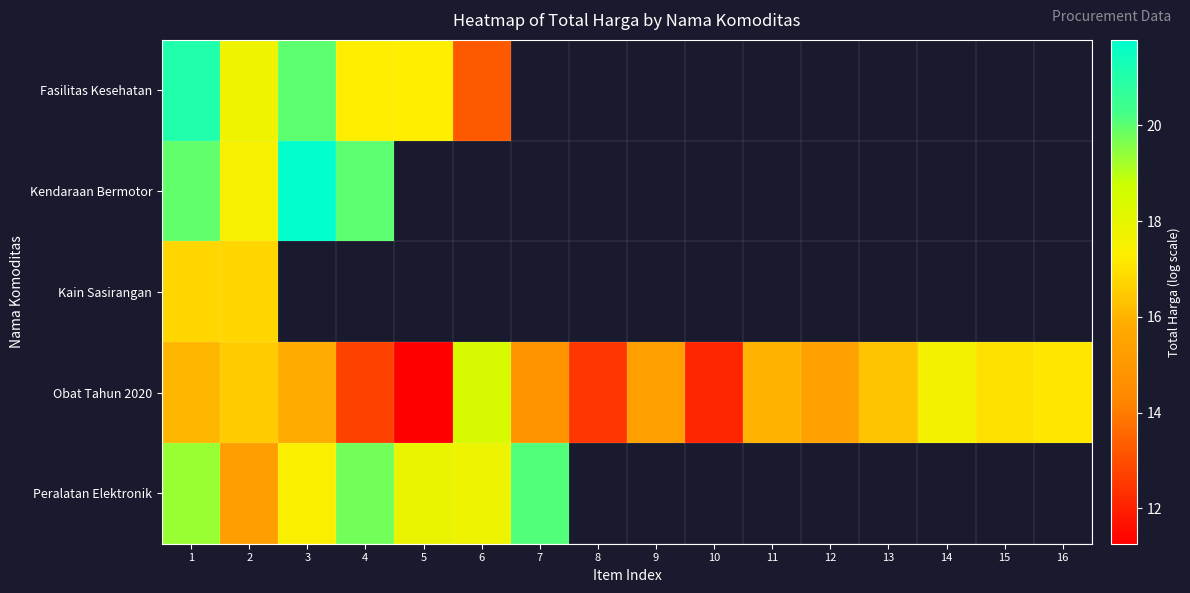

Which series has the largest range (max minus min)?

Fasilitas Kesehatan